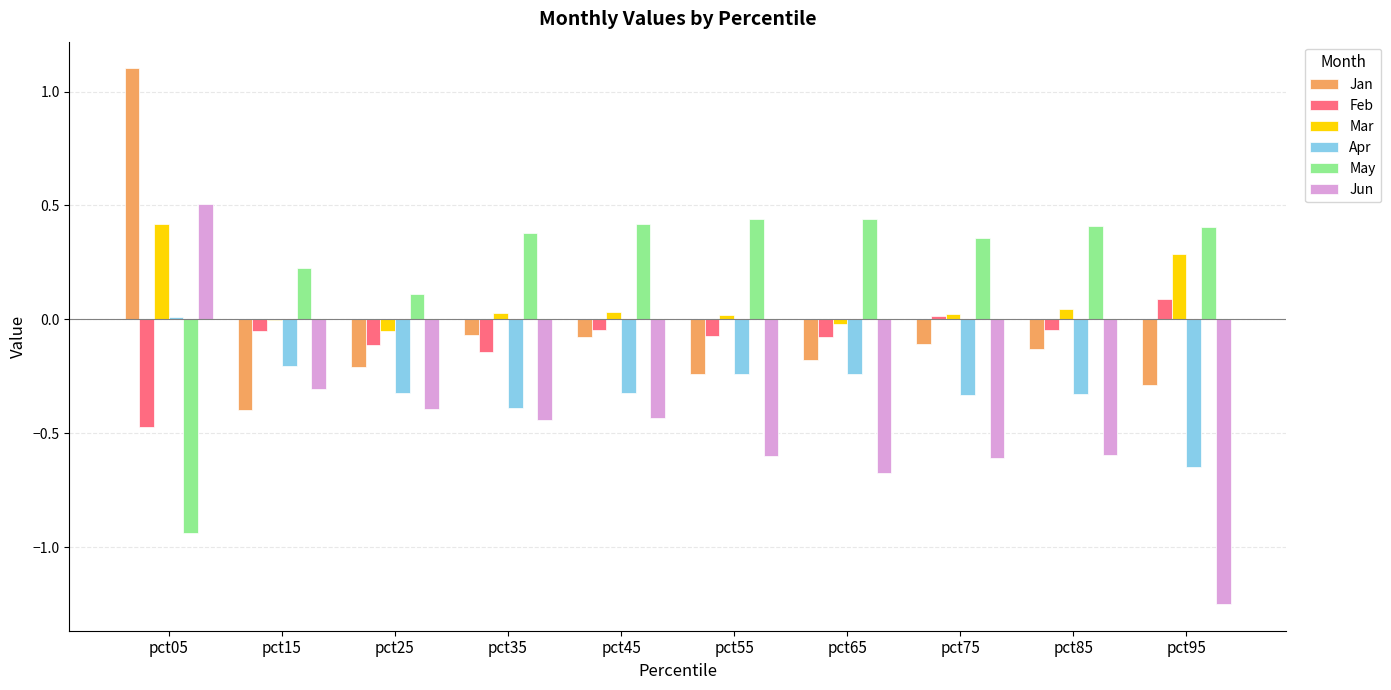

At which category does the chart reach its peak across all series?

pct05